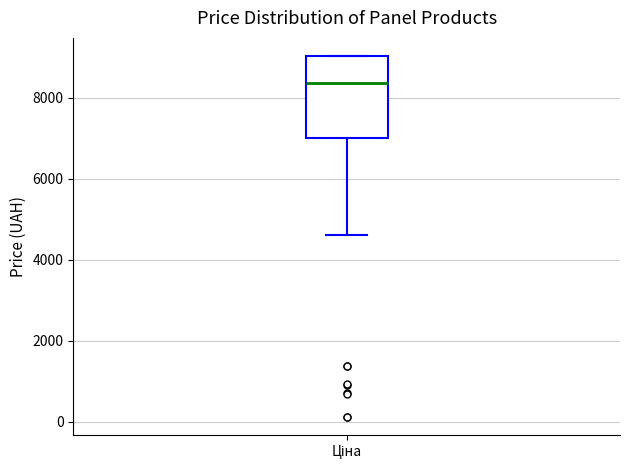

Read this box plot against the y-axis: the position of the median line, the range covered by the box, and the ends of both whiskers. The values are not printed on the chart, so give them approximately, as read against the axis.

median 8400, box 7000 to 9000, whiskers 4600 to 9000